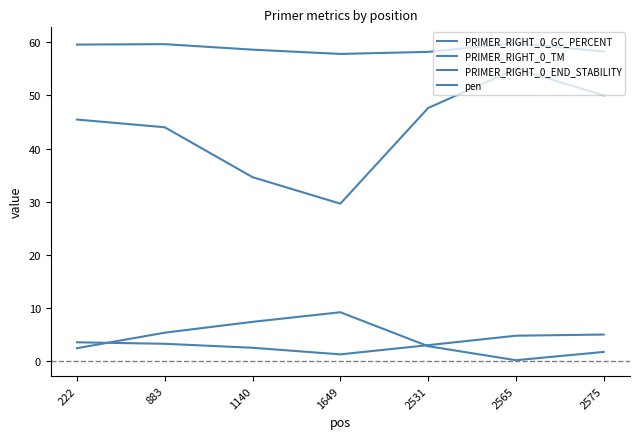

At which label is PRIMER_RIGHT_0_TM closest to 58?

2531